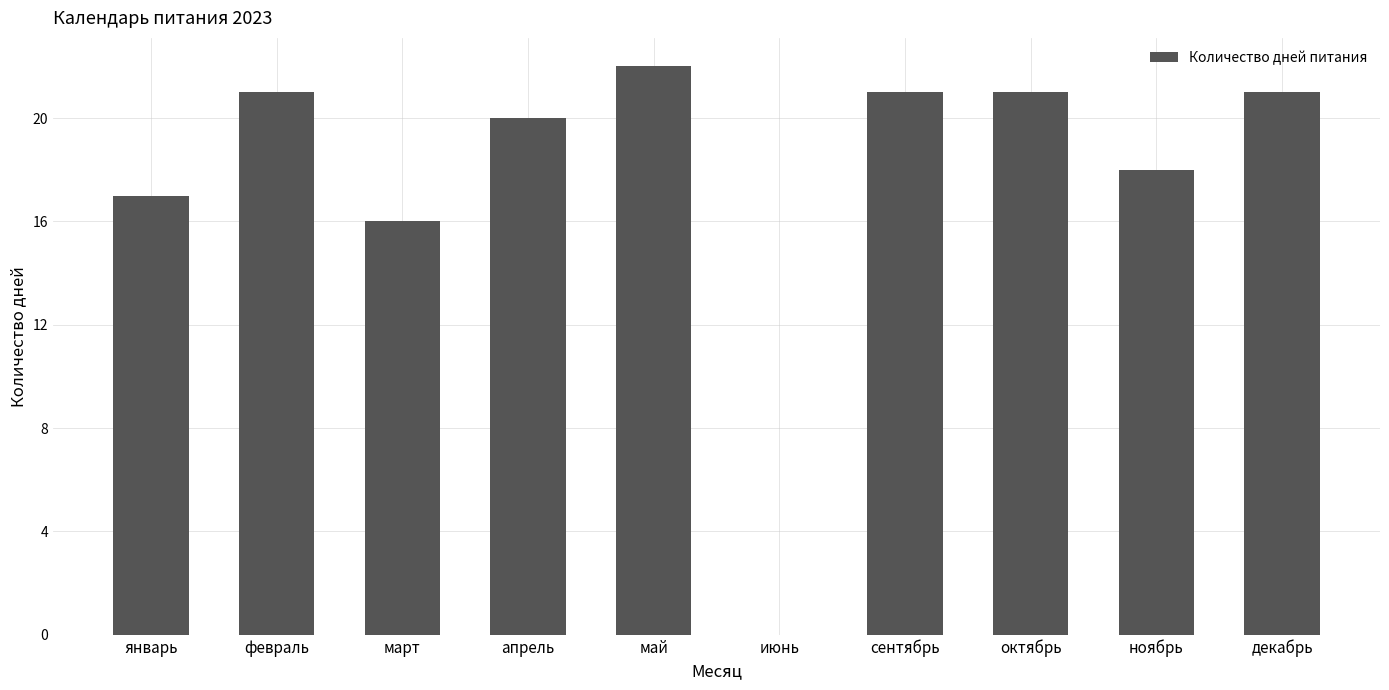

How many categories are shown in the chart?

10